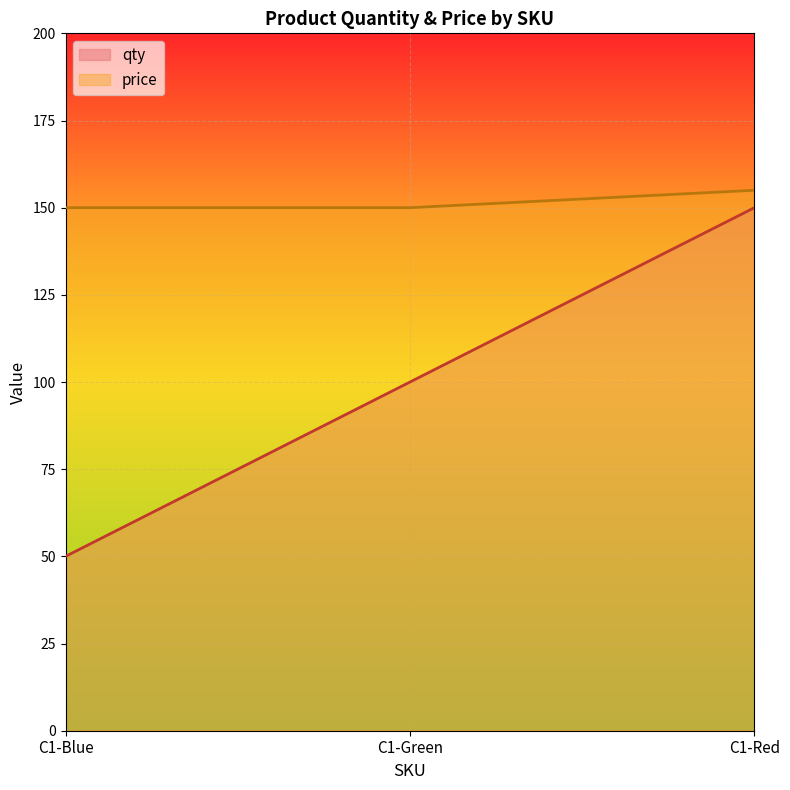

How many lines are shown in the chart?

2